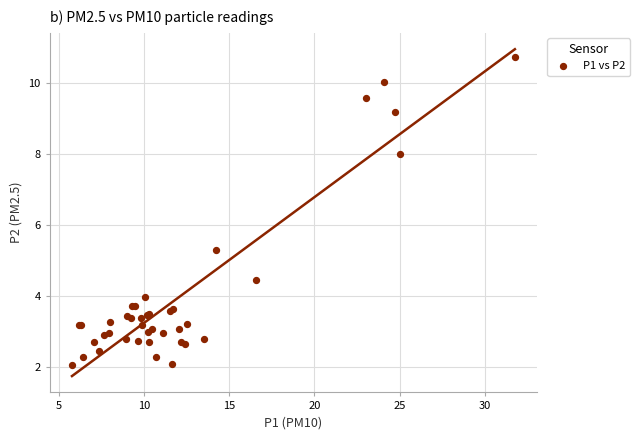

What Y value in the scatter plot is closest to 6?

5.3